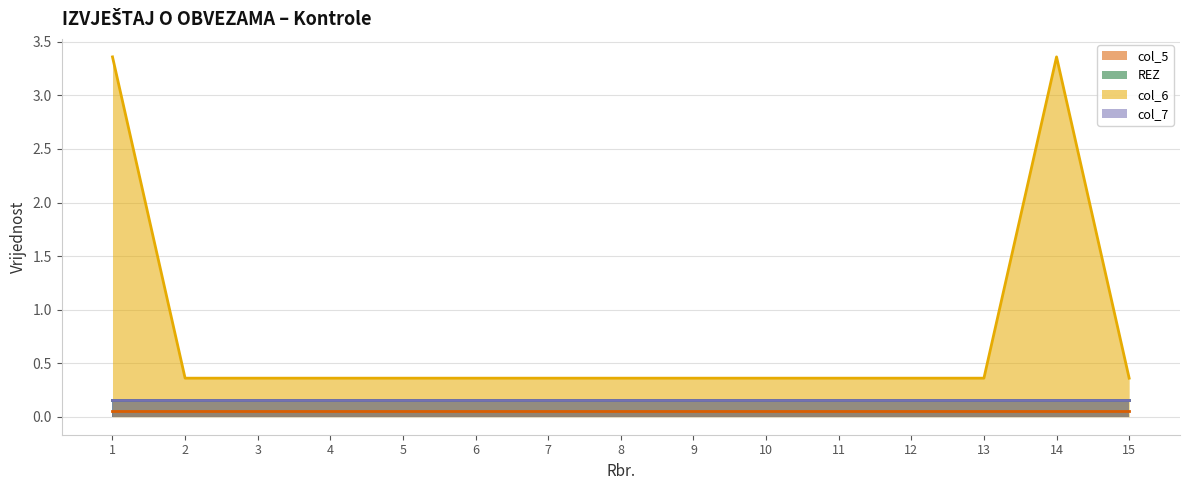

Reading right to left, what are all the values shown in this chart?

col_5: 0	0	0	0	0	0	0	0	0	0	0	0	0	0	0
REZ: 0	0	0	0	0	0	0	0	0	0	0	0	0	0	0
col_6: 0	3	0	0	0	0	0	0	0	0	0	0	0	0	3
col_7: 0	0	0	0	0	0	0	0	0	0	0	0	0	0	0